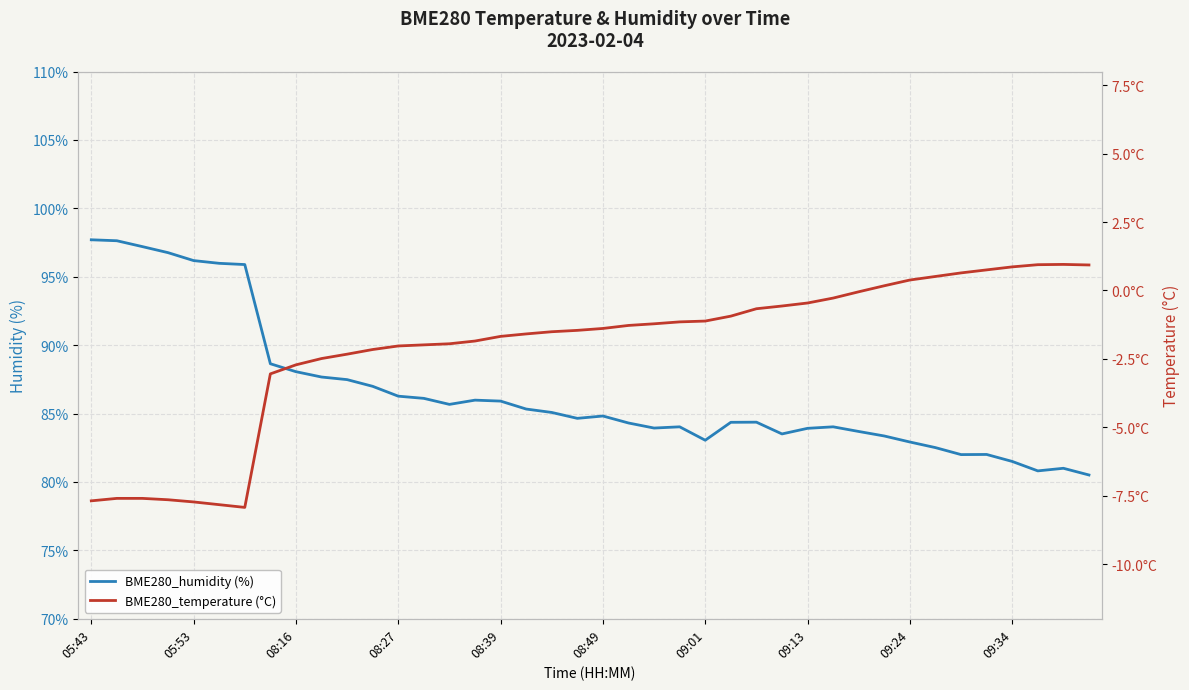

True or false: BME280_humidity (%) and BME280_temperature (°C) intersect in this chart.

False